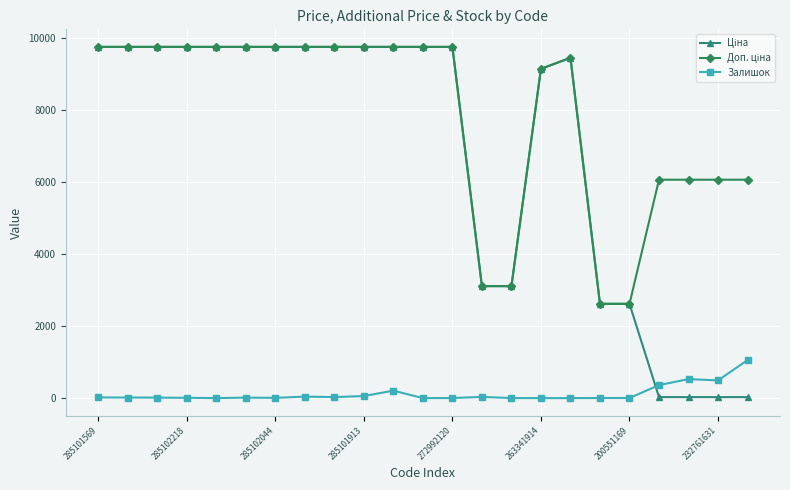

At how many categories does at least one series exceed 1440?

23